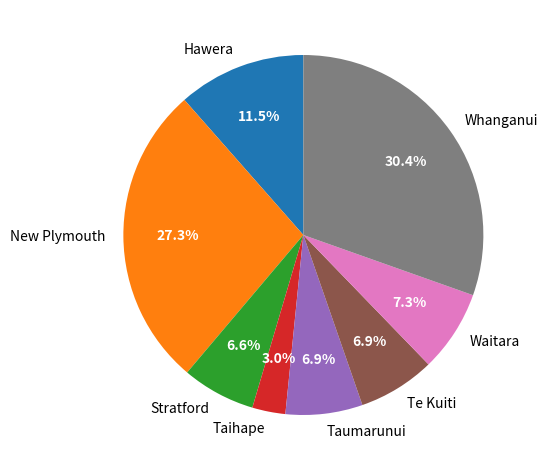

Which slice is the smallest?

Taihape